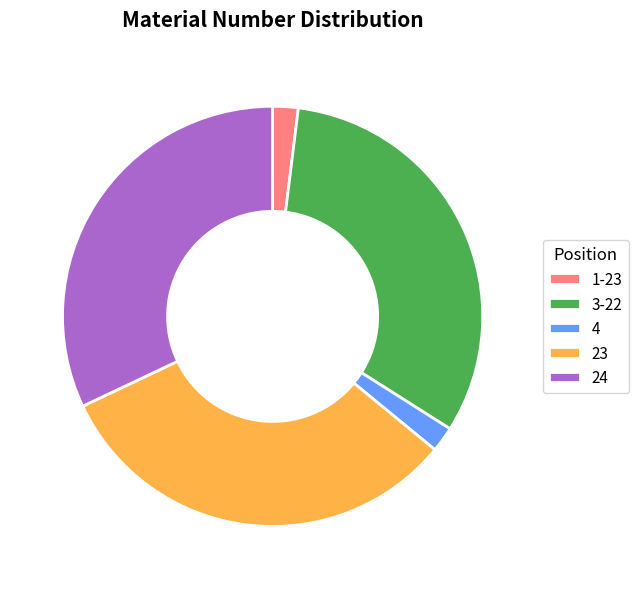

The 24 slice represents 32% of the pie. True or false?

True